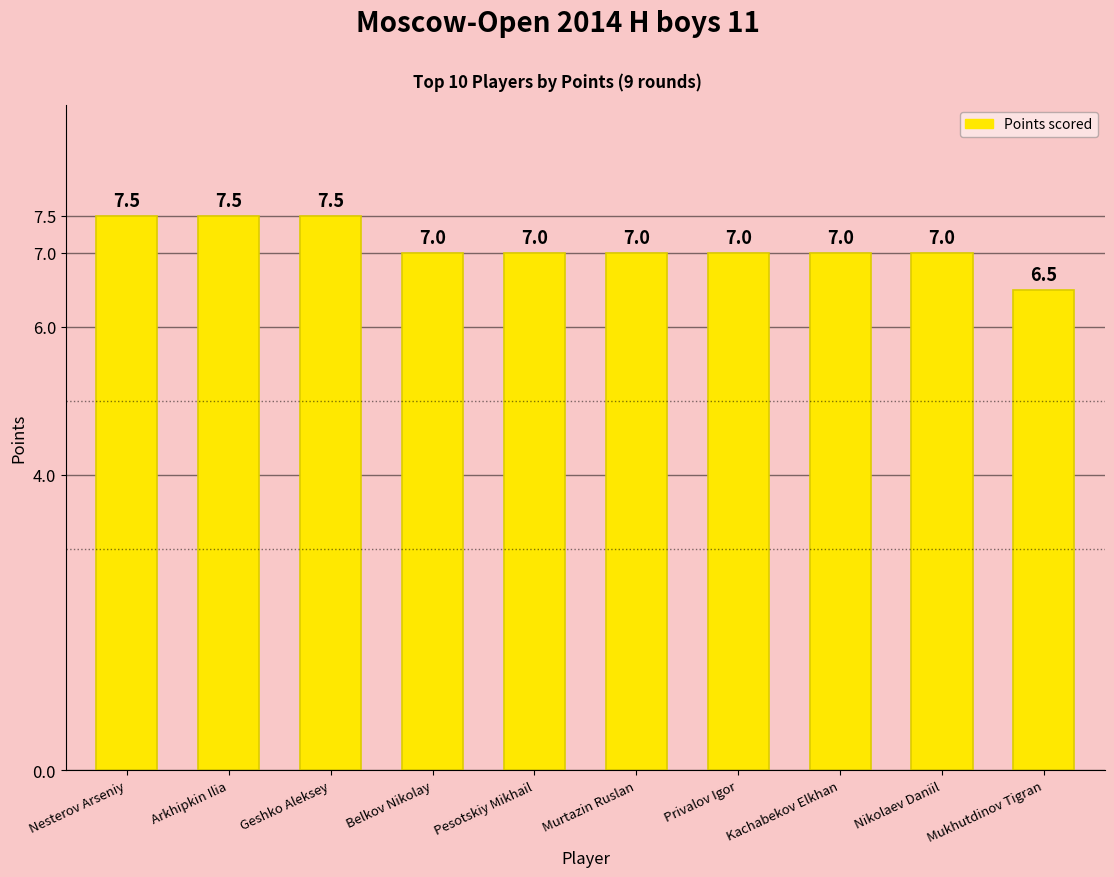

Count the values in the range 7 to 8.

9